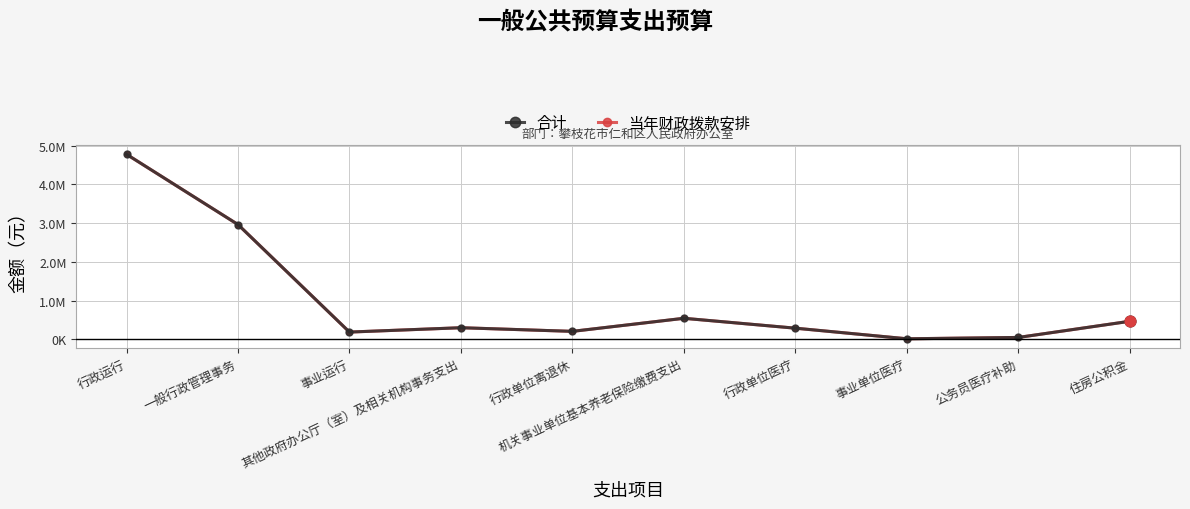

What is the total value across all series at 行政单位医疗?

576112.8